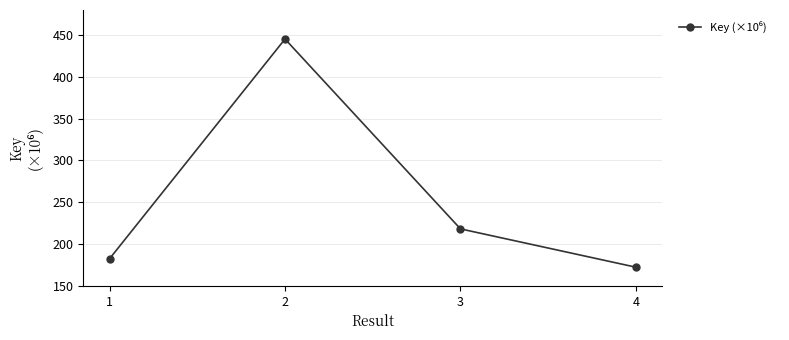

What is the ratio of the value at 4 to the value at 1?

0.9